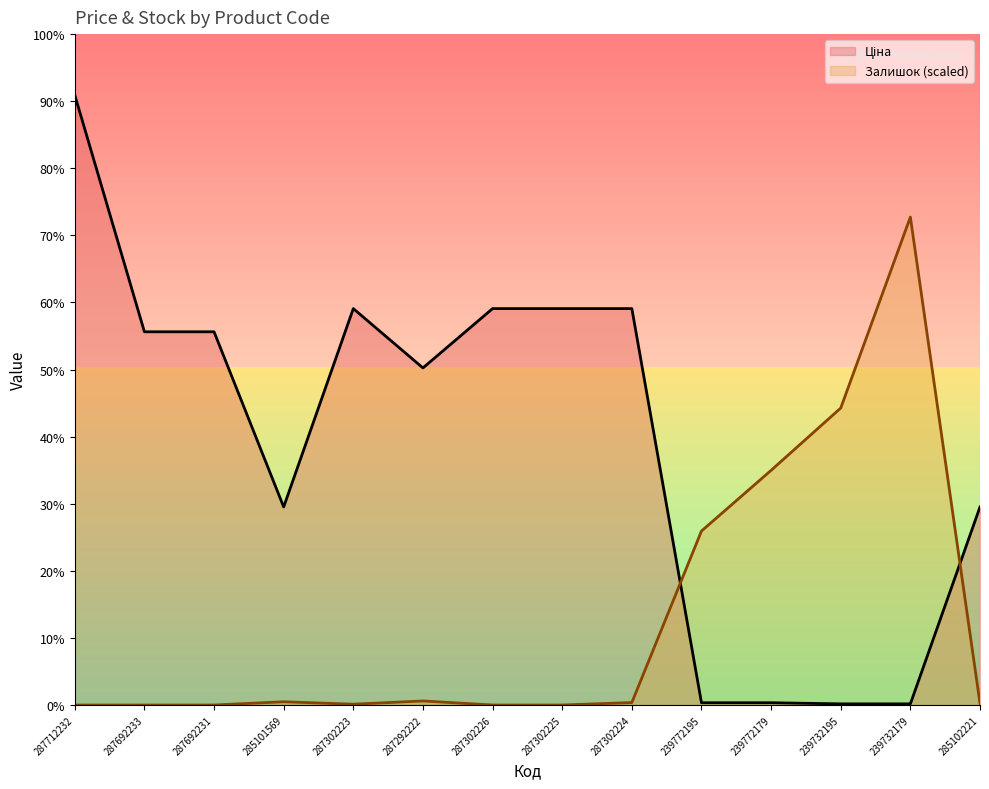

True or false: Залишок has a value of 164.8 at 285101569.

True